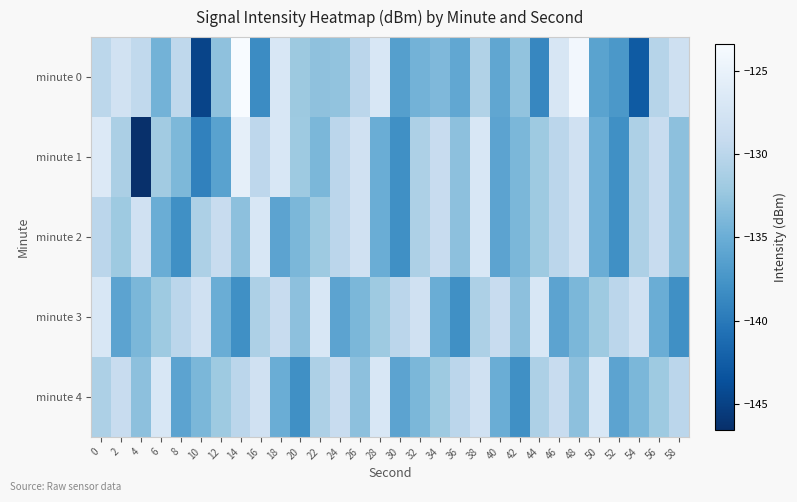

Rank the series by their average value, from highest to lowest.

minute 4, minute 2, minute 3, minute 1, minute 0